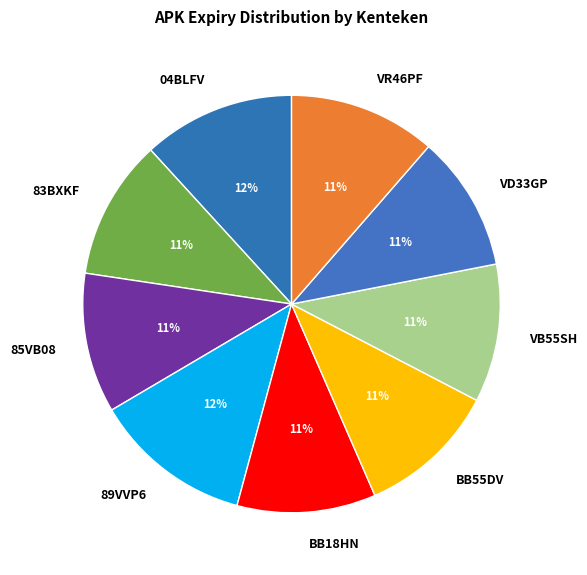

Count the number of slices in the pie.

9